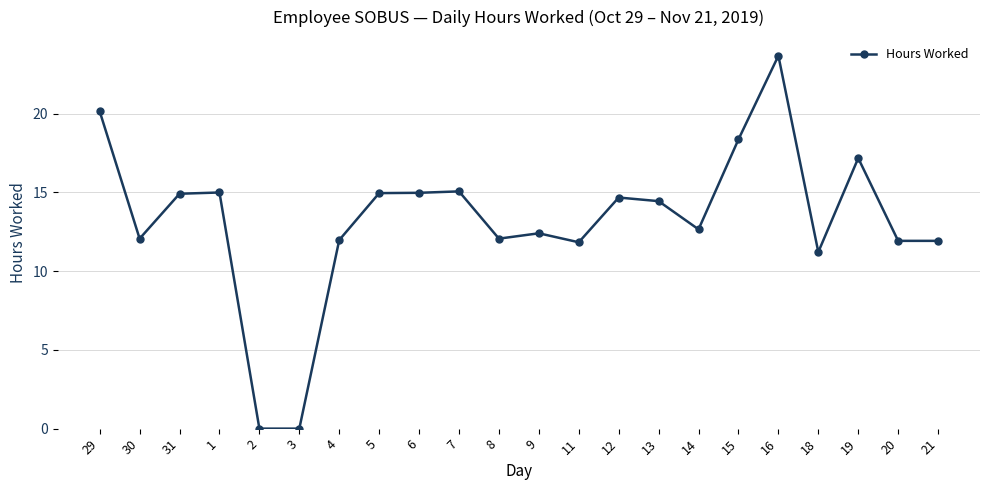

True or false: the data has more than 1 interior local peaks.

True